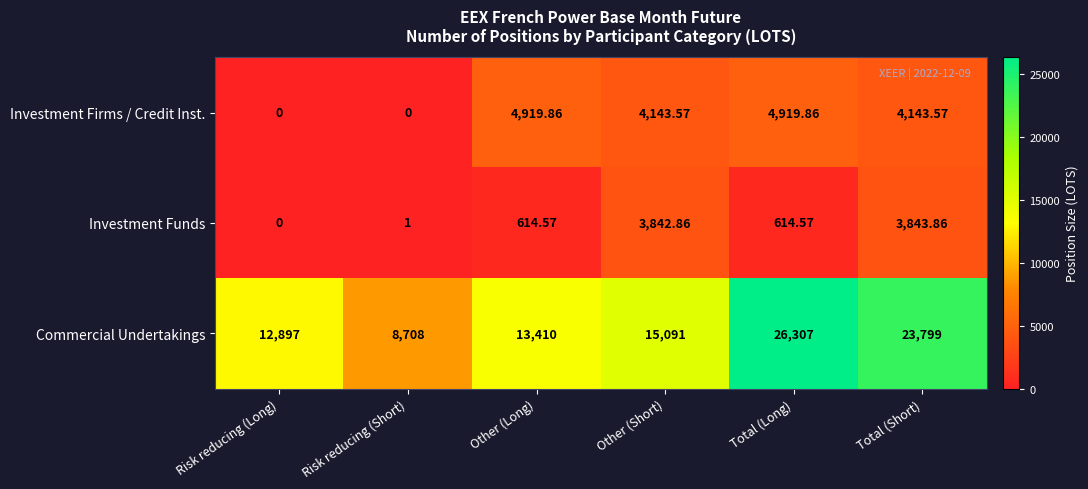

What is the spread (max minus min) of values at Other (Long)?

12795.4